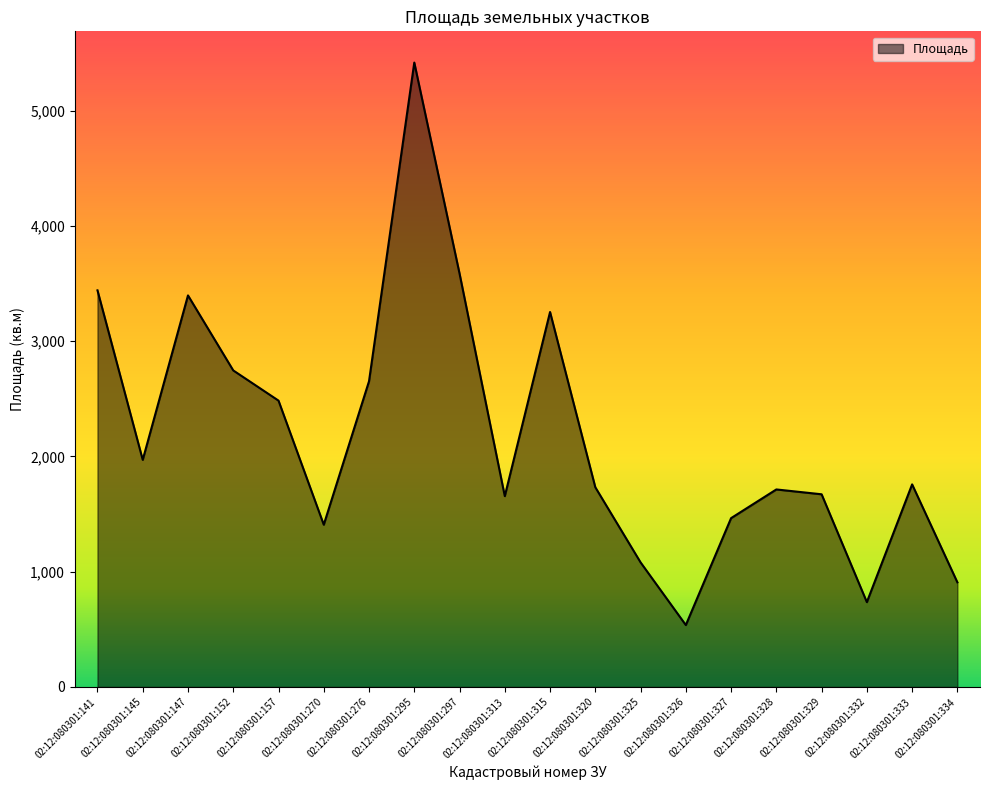

How many values are below 1758?

10